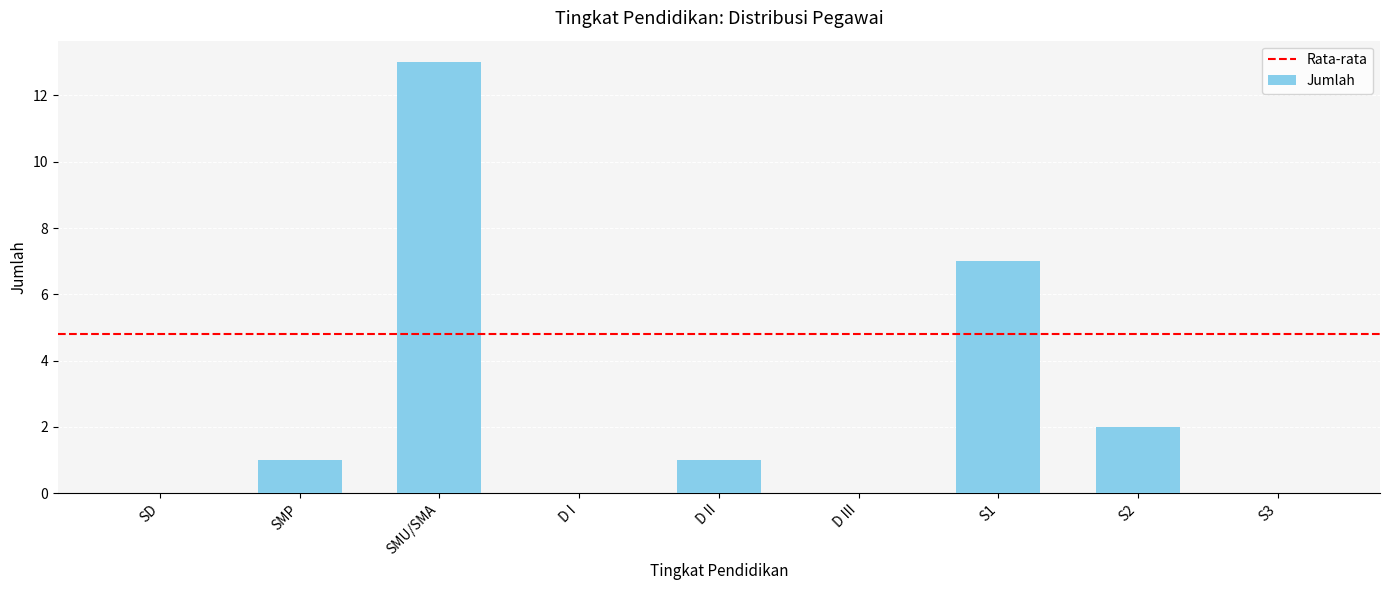

What is the change in value from SMP to S2?

+1